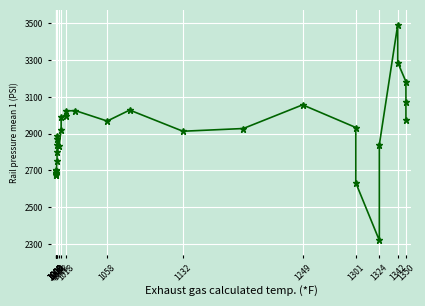

Read the value at 1008.

2700.0